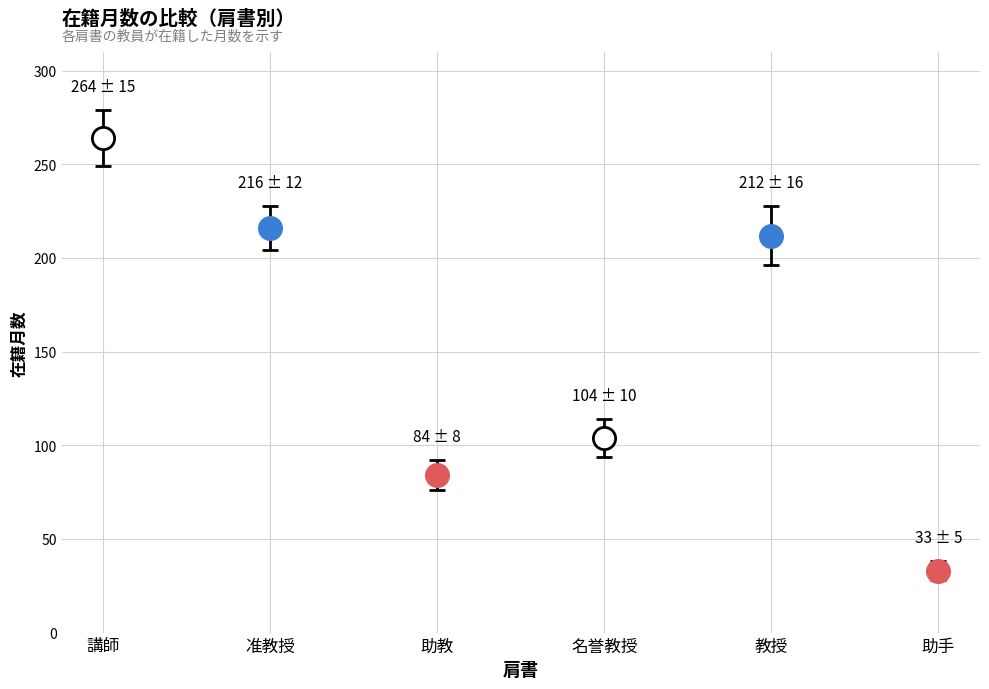

How many values exceed 212?

2